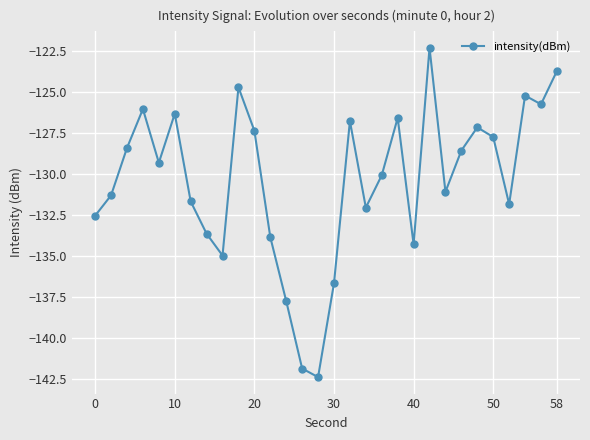

How many points are higher than both their immediate neighbors (excluding endpoints)?

8